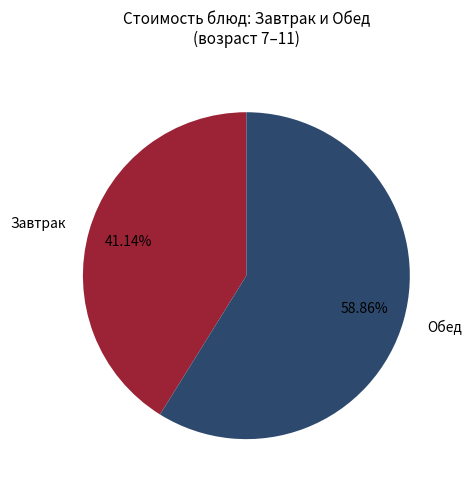

Is the sum of Завтрак and Обед greater than half?

Yes